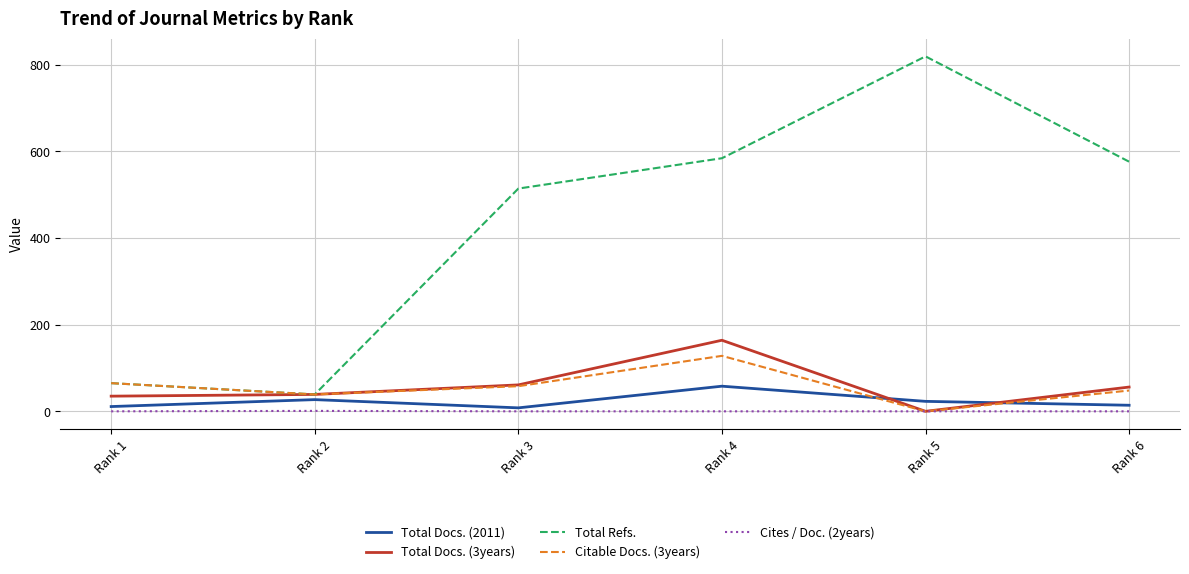

Which series has the largest range (max minus min)?

Total Refs.